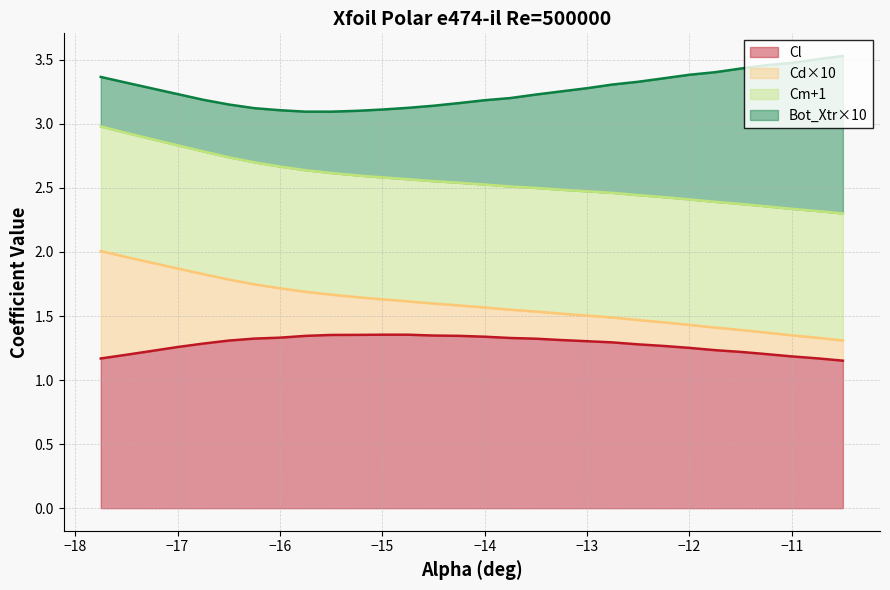

How many categories are shown in the chart?

30